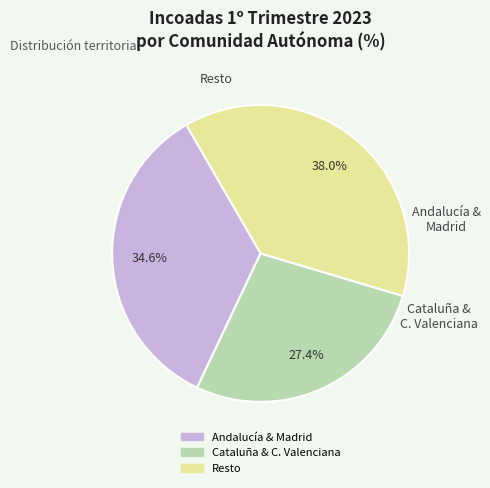

Is there any slice that represents more than half of the pie?

No